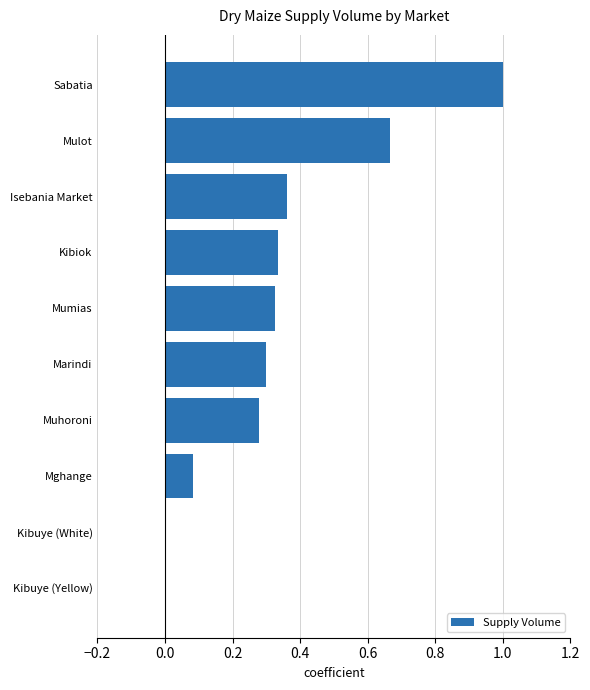

Between Kibuye (Yellow) and Mulot, which is larger?

Mulot